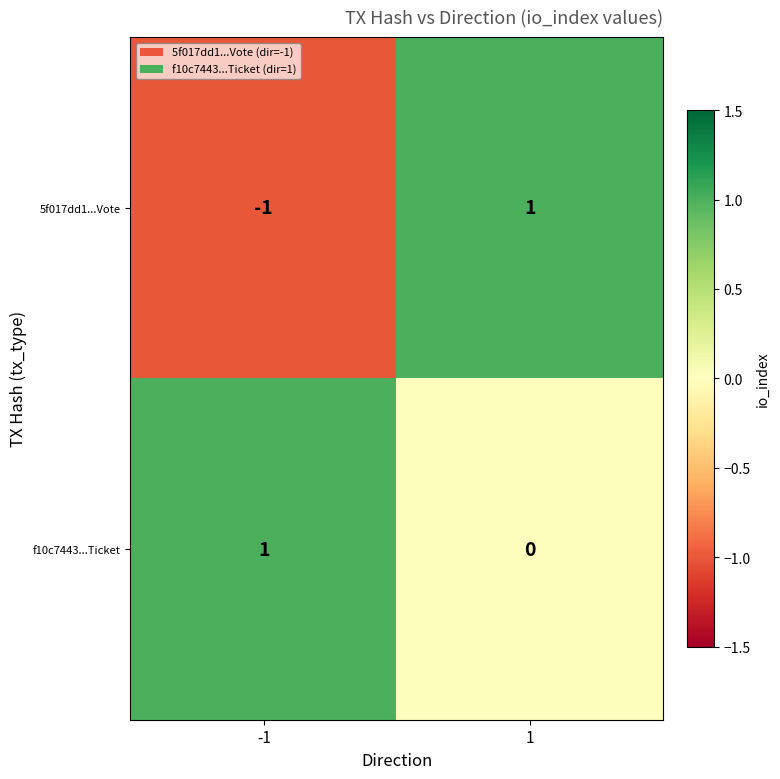

How many series are shown in this chart?

2